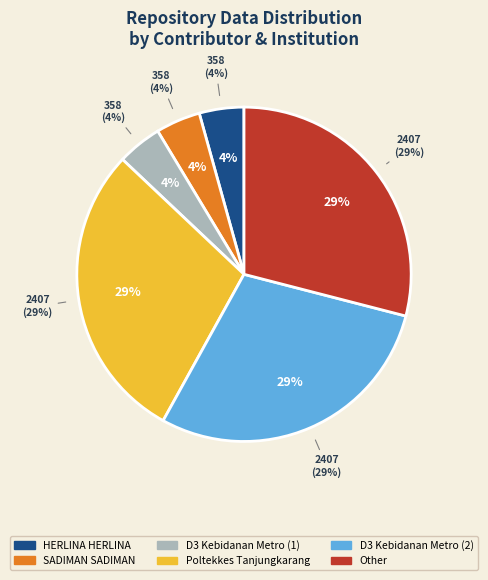

To the nearest percent, what portion does D3 Kebidanan represent?

29%